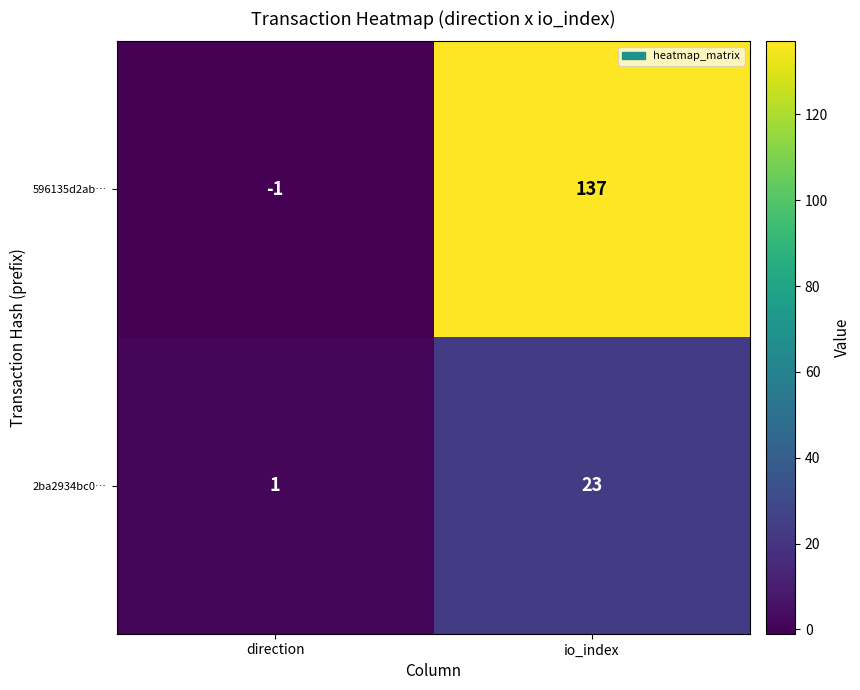

Is it true that 2ba2934bc0… equals 13 at io_index?

False